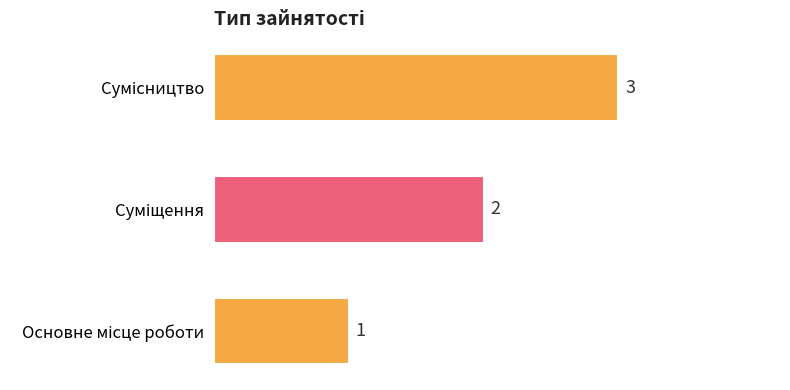

Count the values in the range 1 to 3.

3